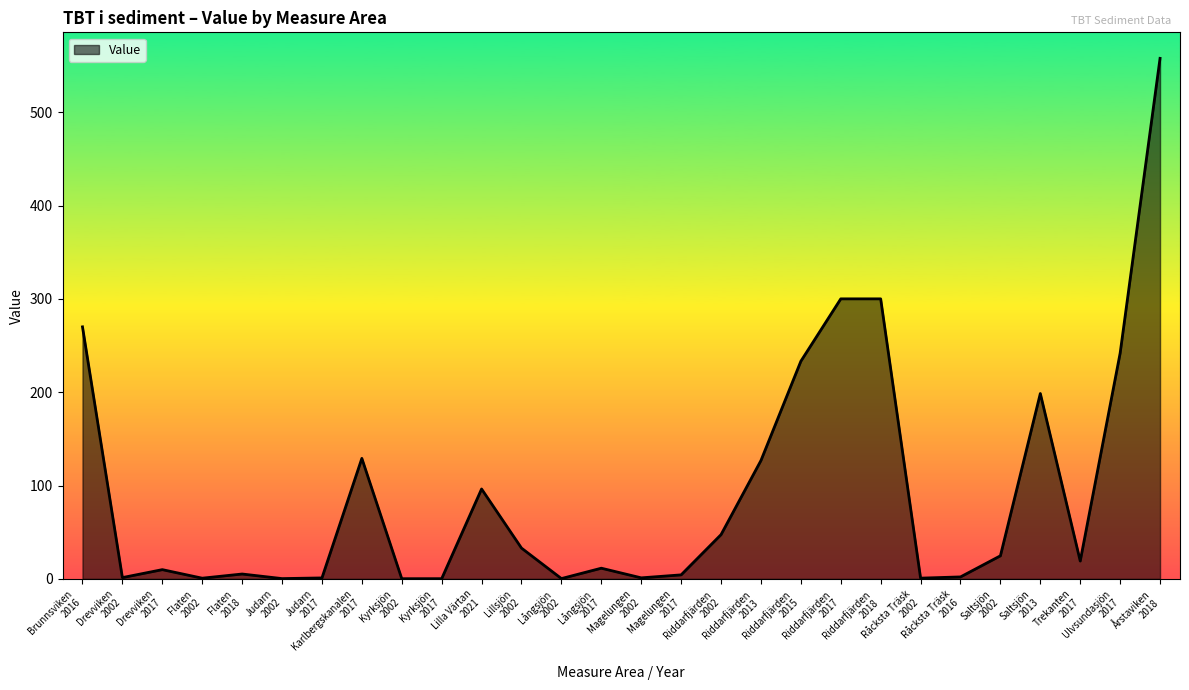

What is the difference between the maximum and minimum values?

557.5